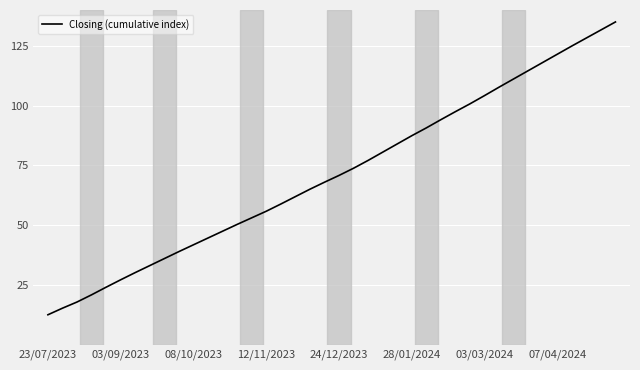

True or false: there are more than 1 points higher than both neighbors.

False